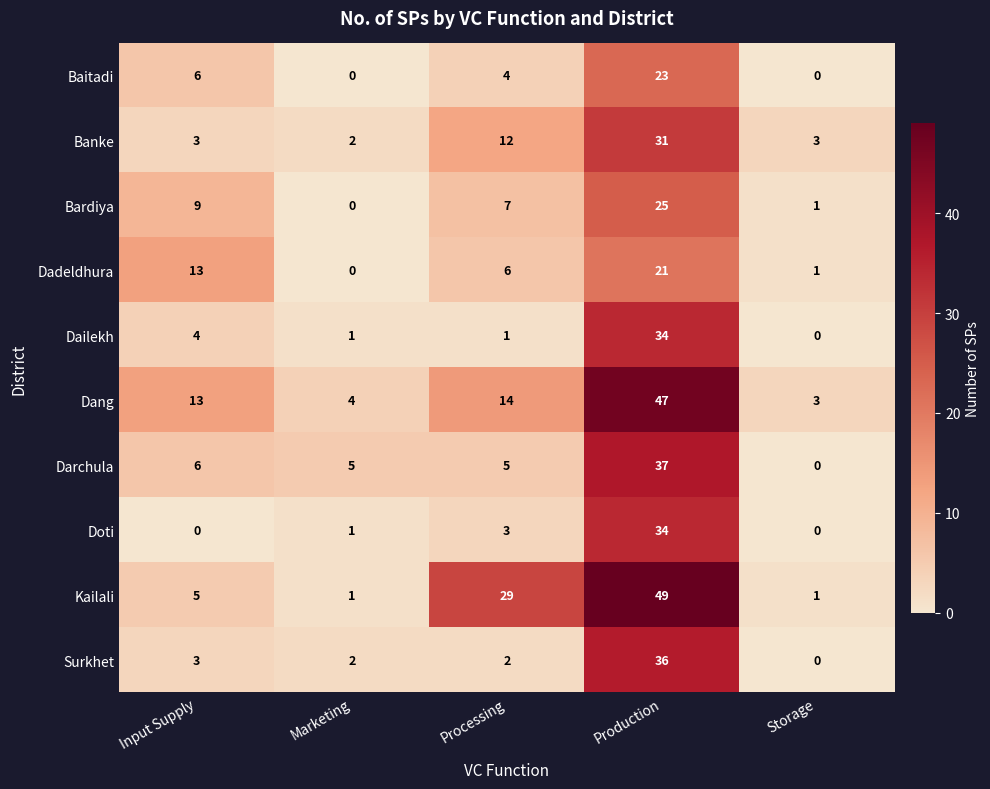

The value of Baitadi at Production is 10. True or false?

False